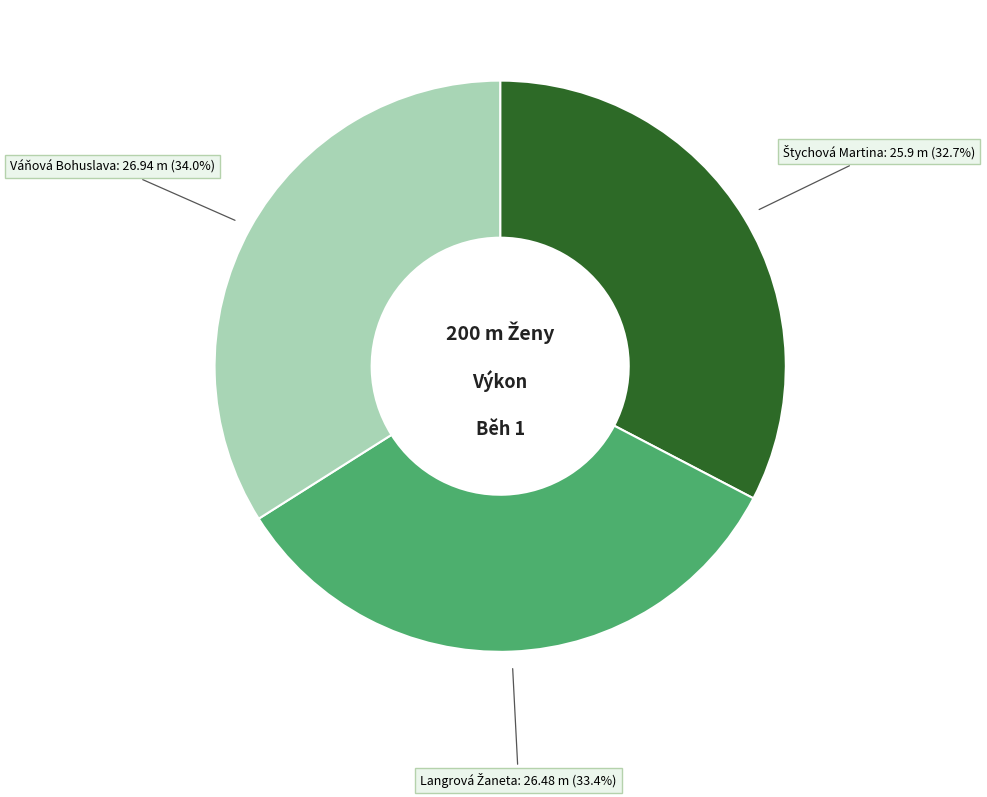

Does any single category account for the majority?

No